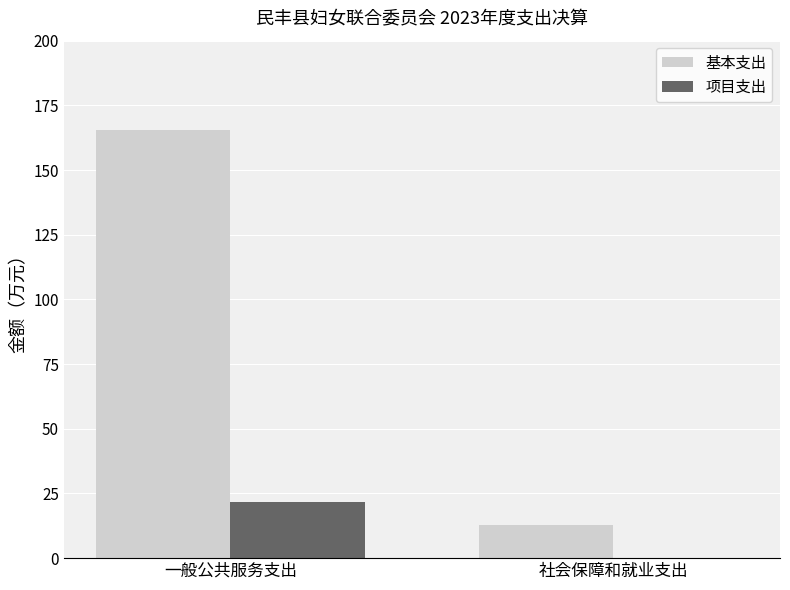

What is the difference between the 基本支出 values at 一般公共服务支出 and 社会保障和就业支出?

152.8